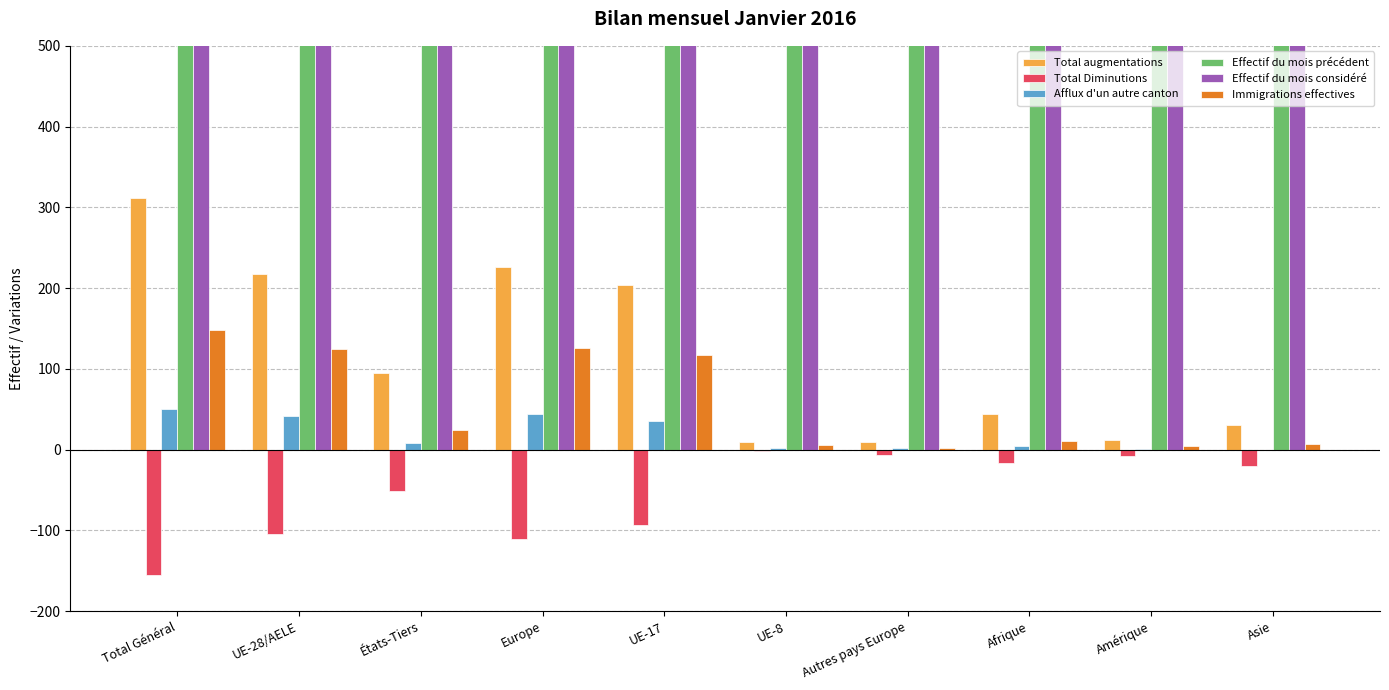

Which label corresponds to the smallest value in the chart?

Total Général